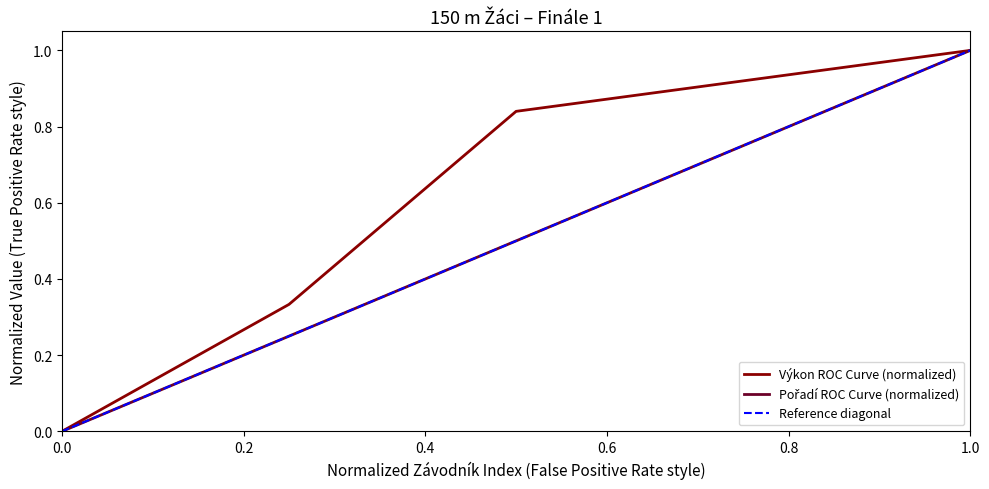

List the series in order of their peak value, lowest first.

Výkon, Pořadí